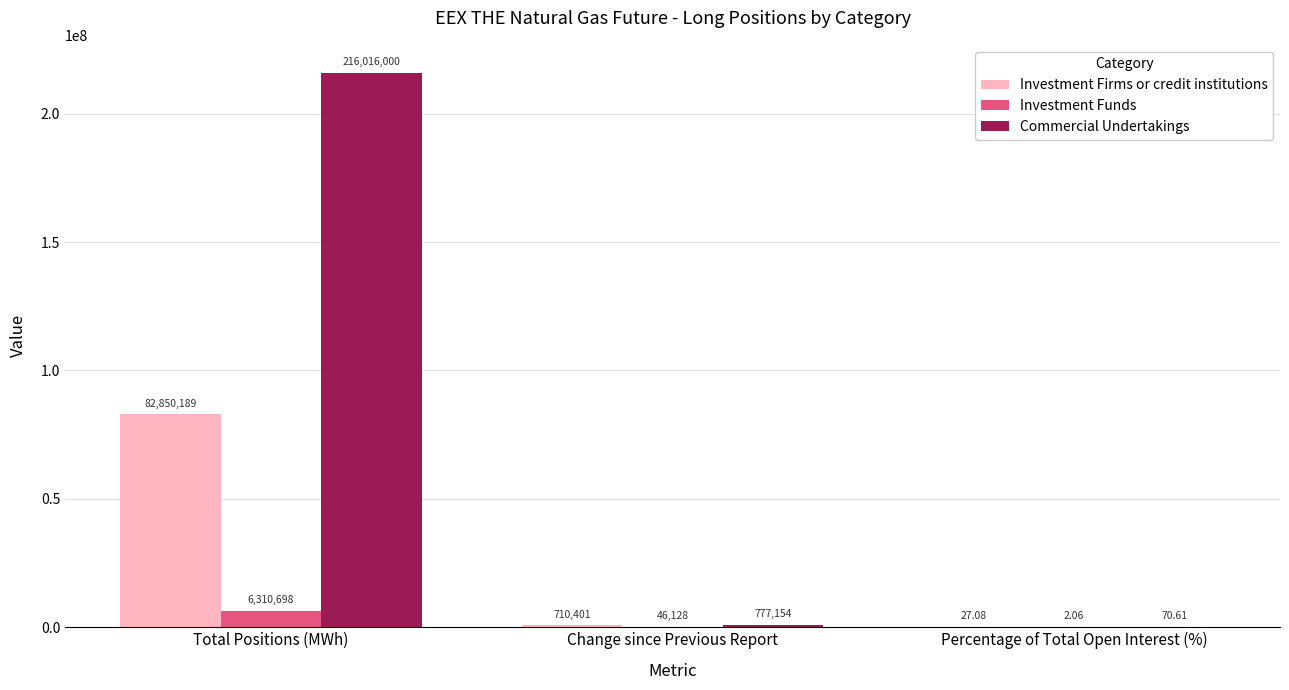

Where does the Commercial Undertakings series first go above 777154?

Total Positions (MWh)